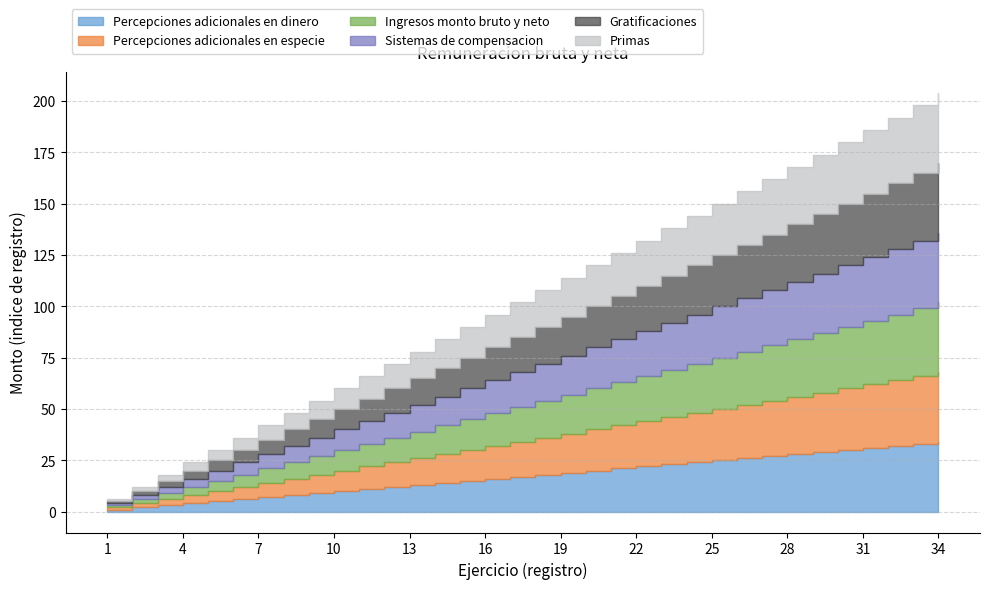

How many lines are shown in the chart?

6